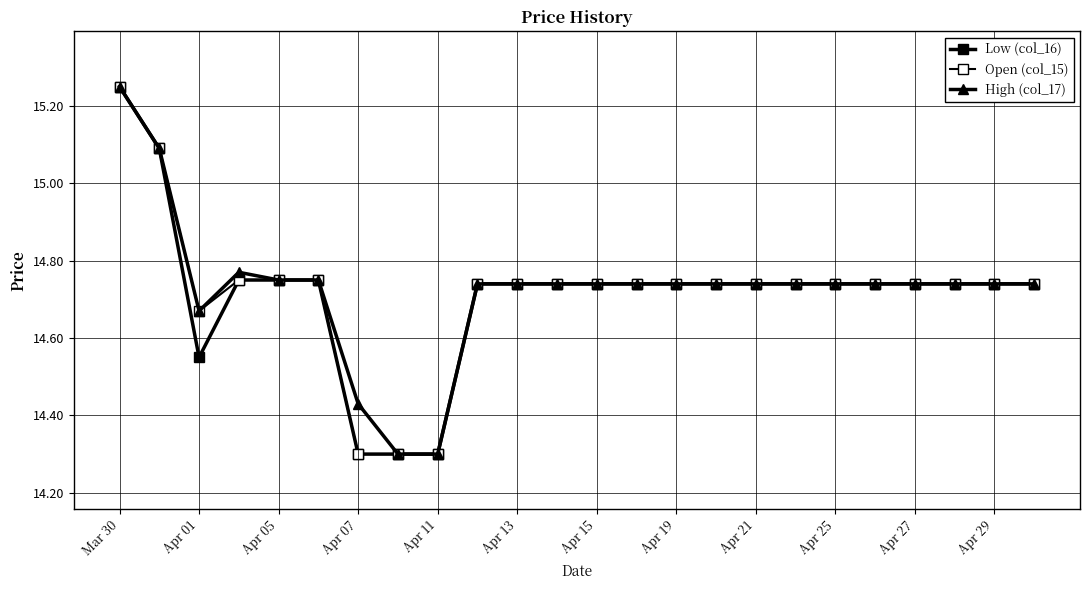

Which category has the highest value in the Open (col_15) series?

Mar 30